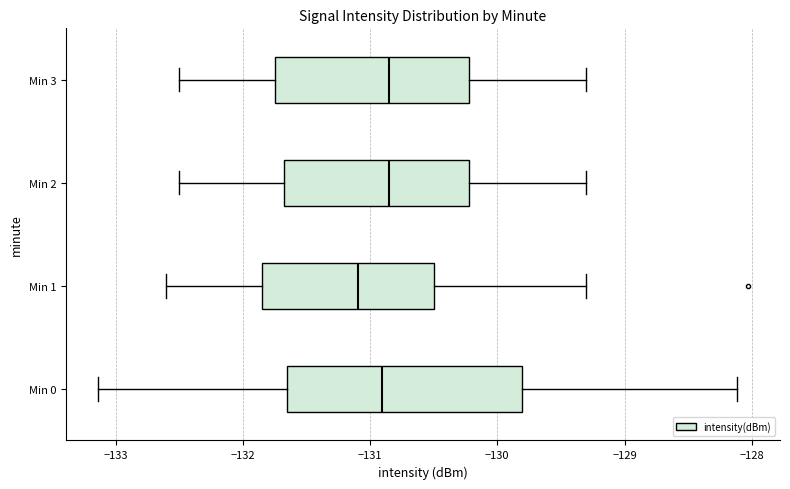

Where does the median line of the box for Min 1 sit on the x-axis? The values are not printed on the chart, so give them approximately, as read against the axis.

-131.1